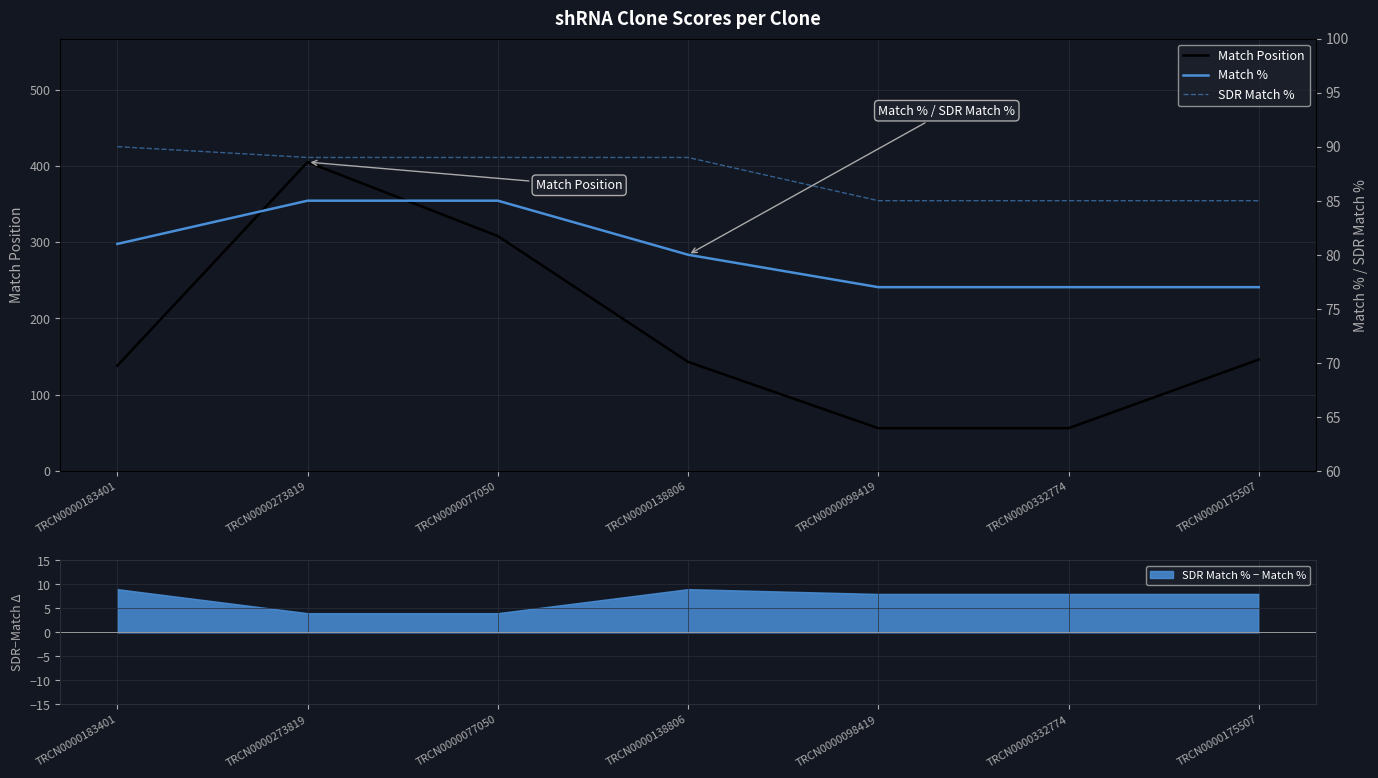

What is the total value across all series at TRCN0000273819?

579